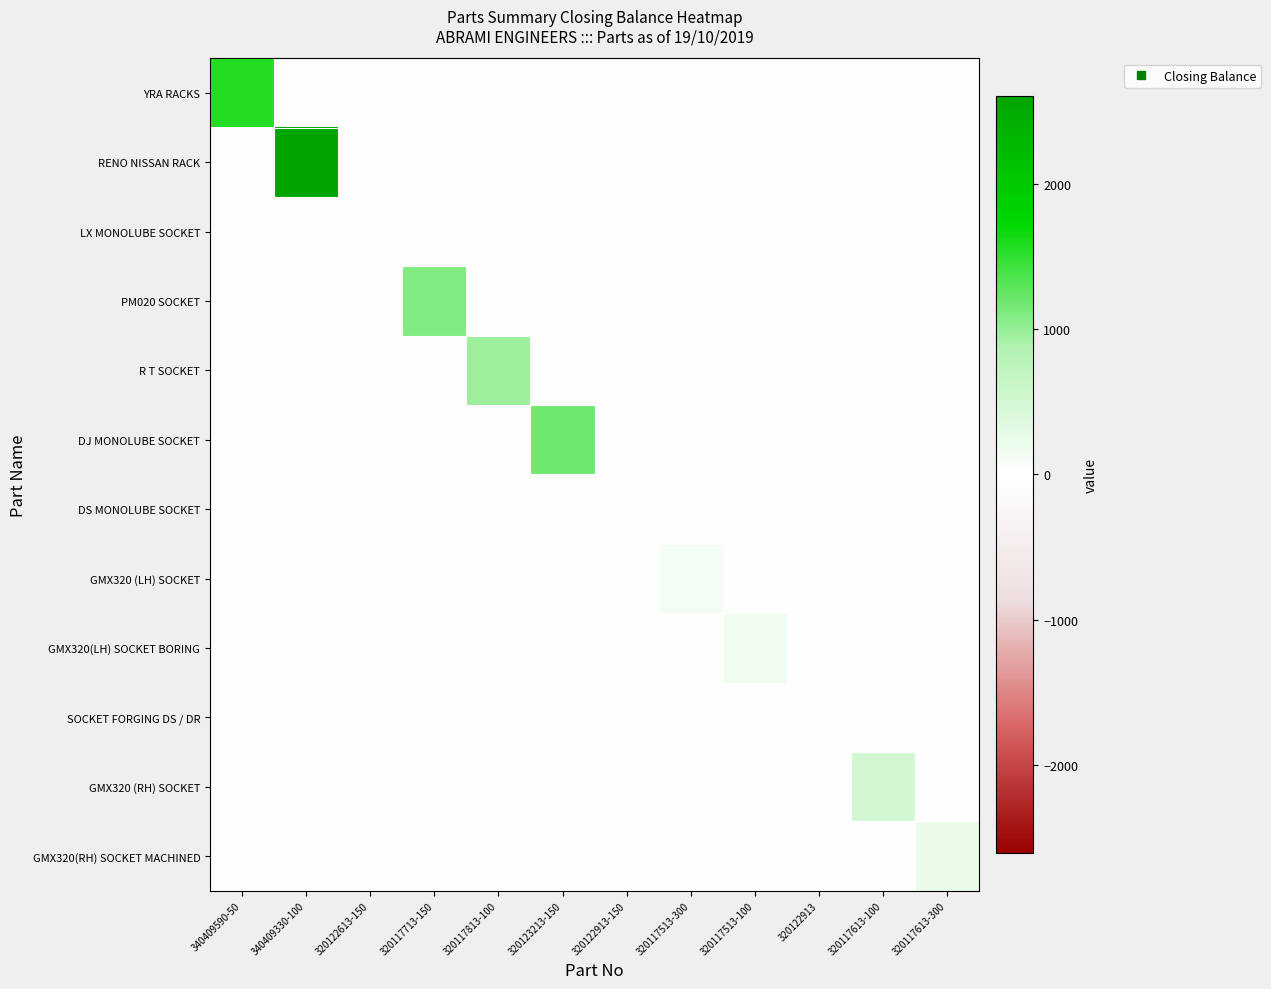

Which series changed the most between 320117513-300 and 320117513-100?

GMX320(LH) SOCKET BORING